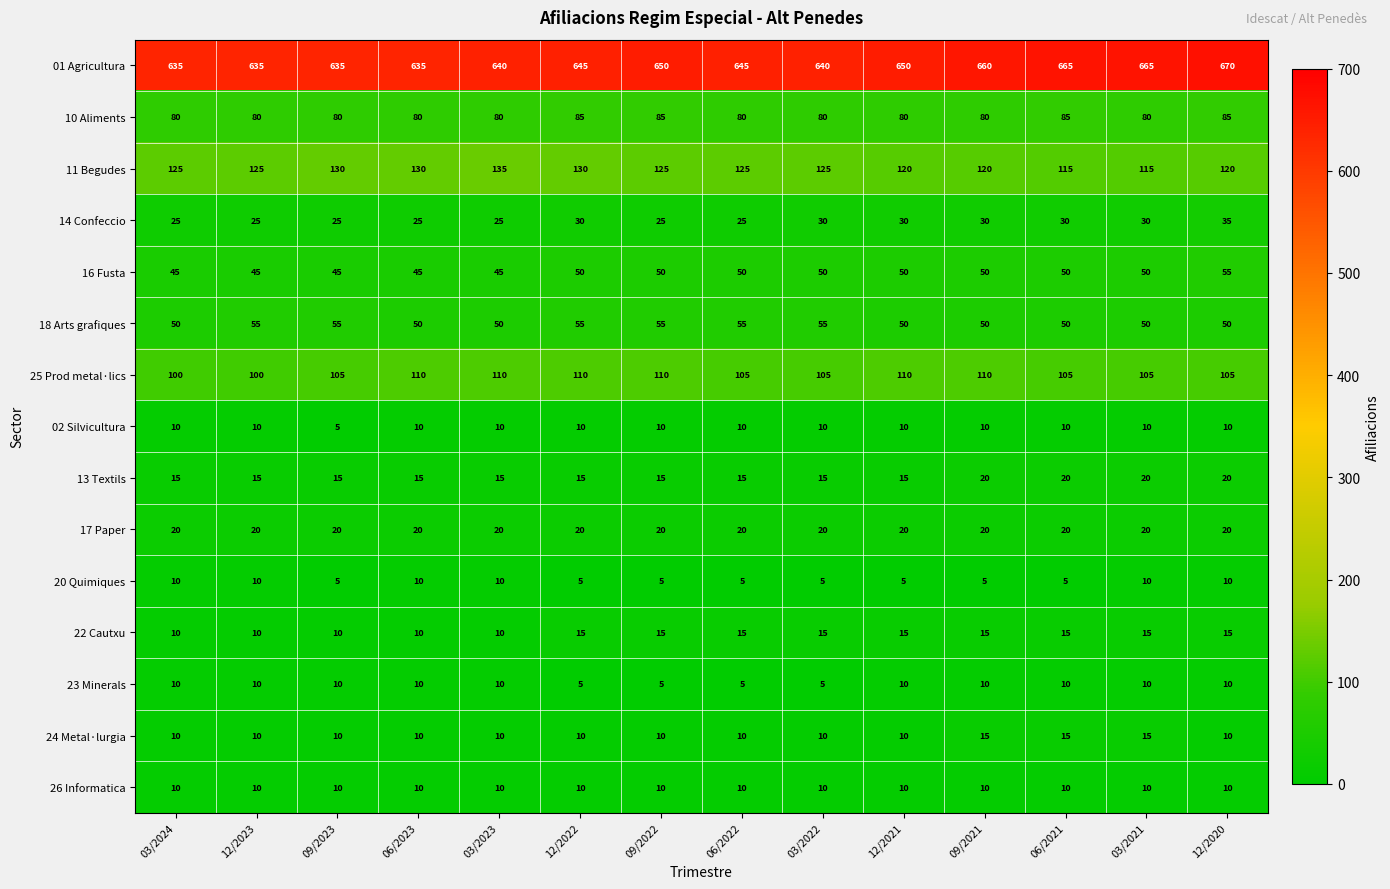

What is the total value across all series at 09/2021?

1205